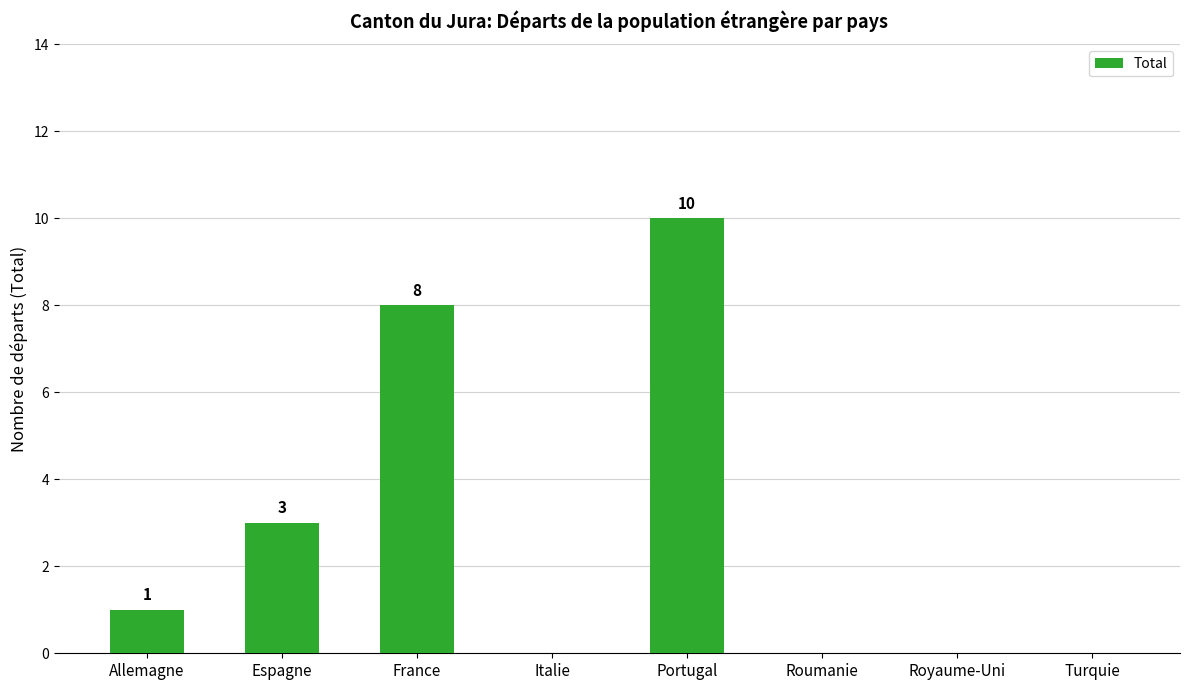

Are the bars horizontal?

No